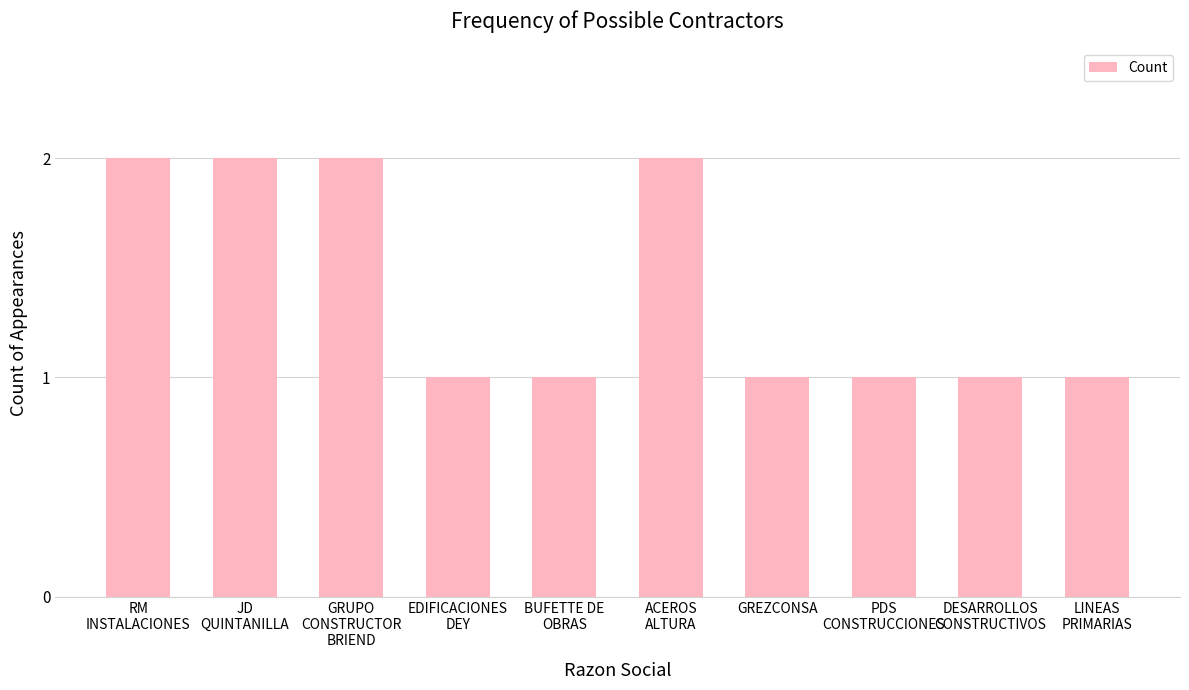

What is the sum of all values?

14